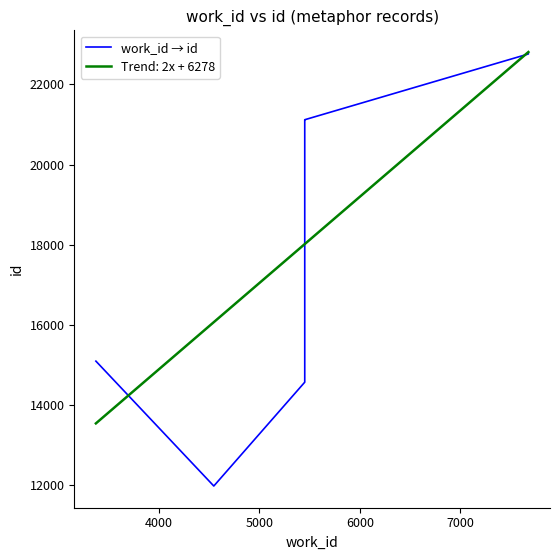

What is the difference between the maximum and minimum values?

10783